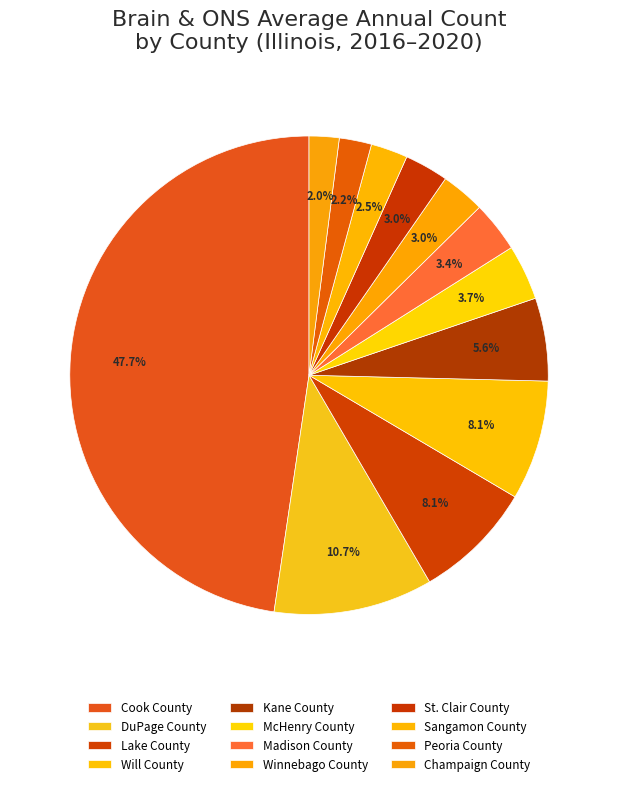

How many segments does this pie chart have?

12